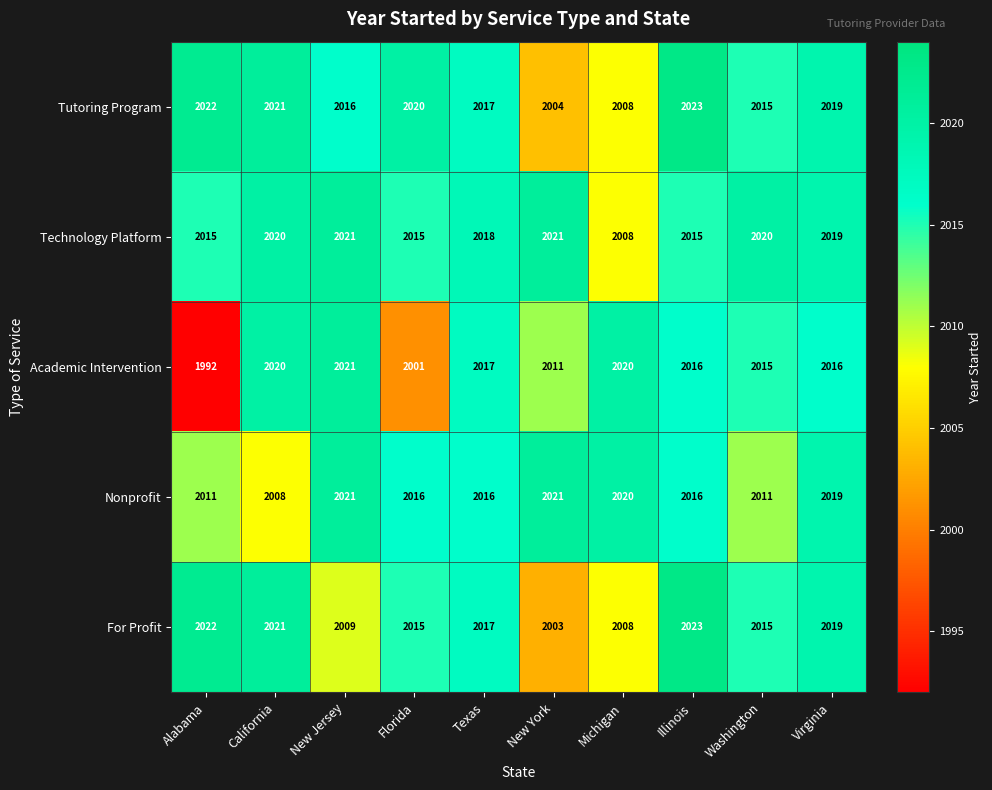

Where does the Tutoring Program series first go above 2019?

Alabama